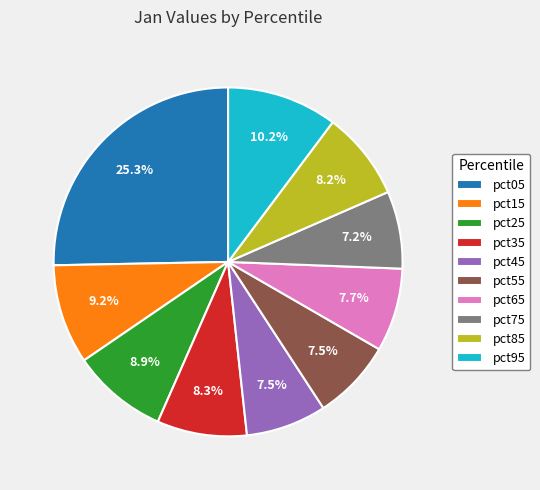

Is there any slice that represents more than half of the pie?

No